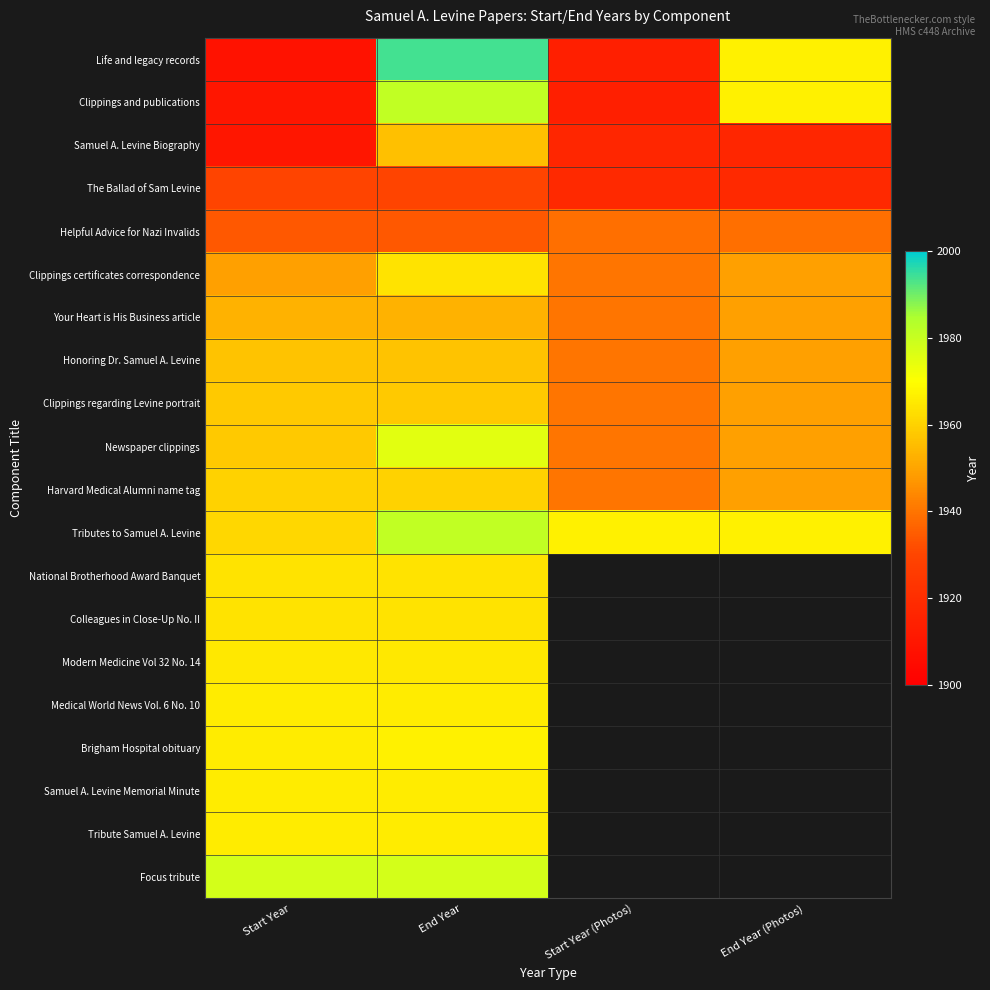

At which label does Samuel A. Levine Biography first exceed 1917?

End Year